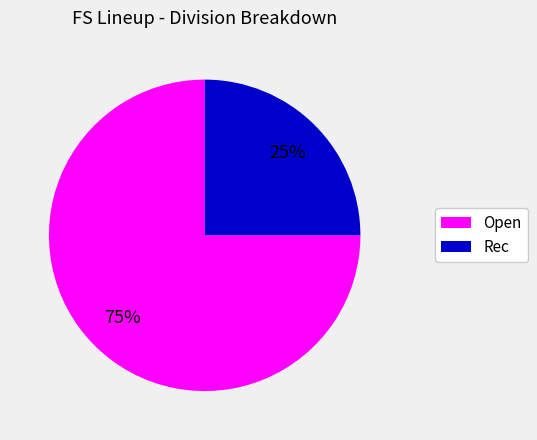

How many segments does this pie chart have?

2